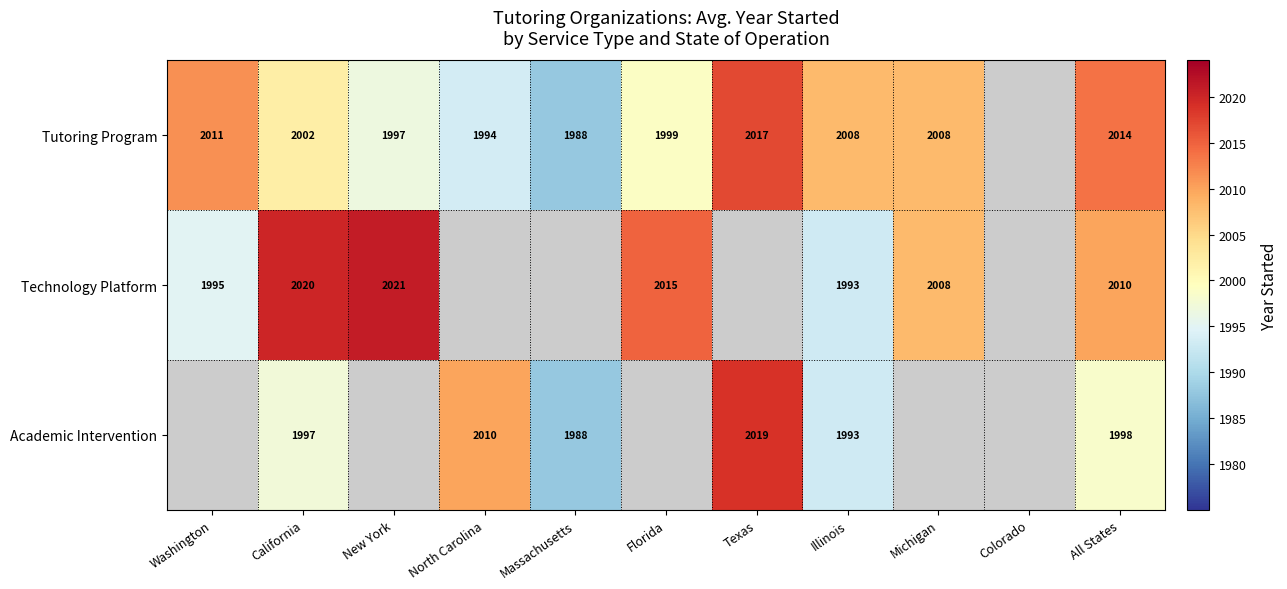

What is the sum of the Tutoring Program values at Illinois and California?

4010.0